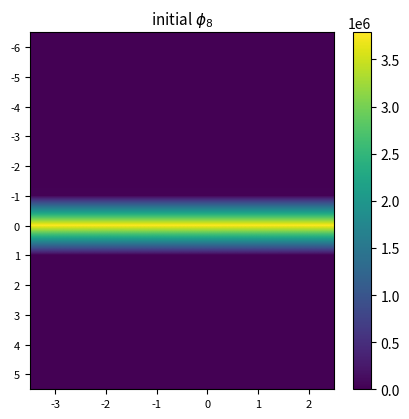

At which category is the sum across all series the highest?

-3